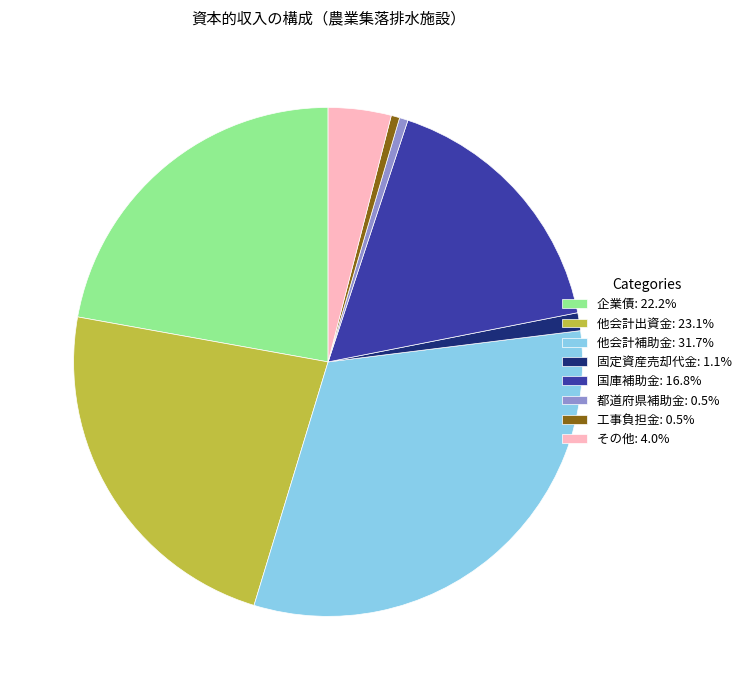

Combined, do 国庫補助金: 16.8% and その他: 4.0% account for over 50%?

No